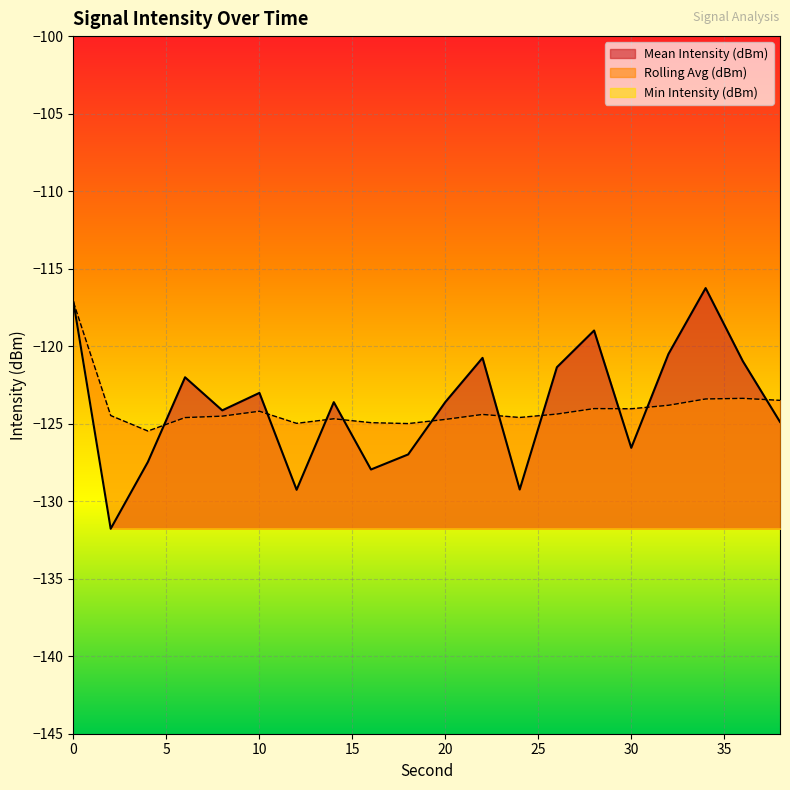

Which series has the widest spread of values?

Mean Intensity (dBm)